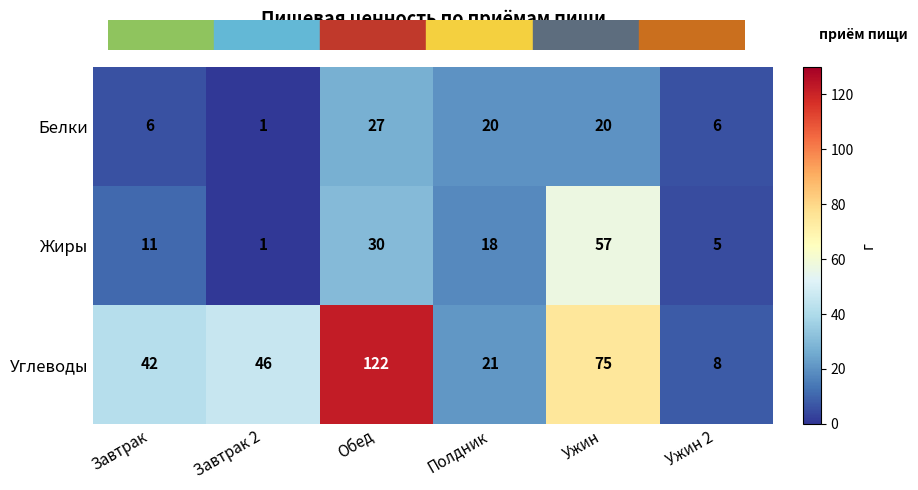

At which category is the sum across all series the highest?

Обед